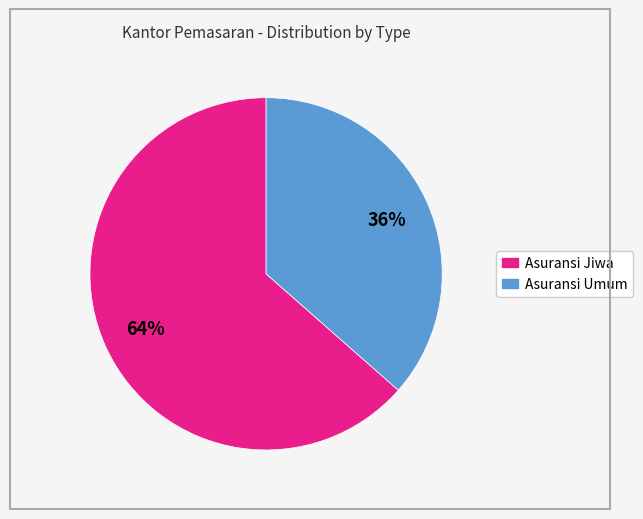

What is the majority slice?

Asuransi Jiwa